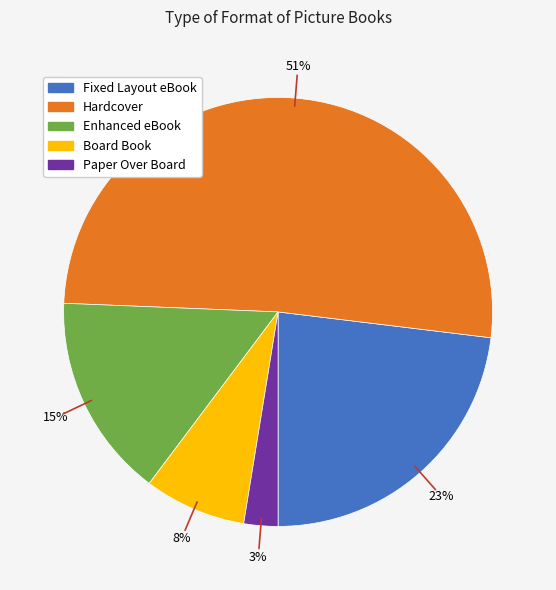

Do Fixed Layout eBook and Hardcover together represent more than half of the pie?

Yes